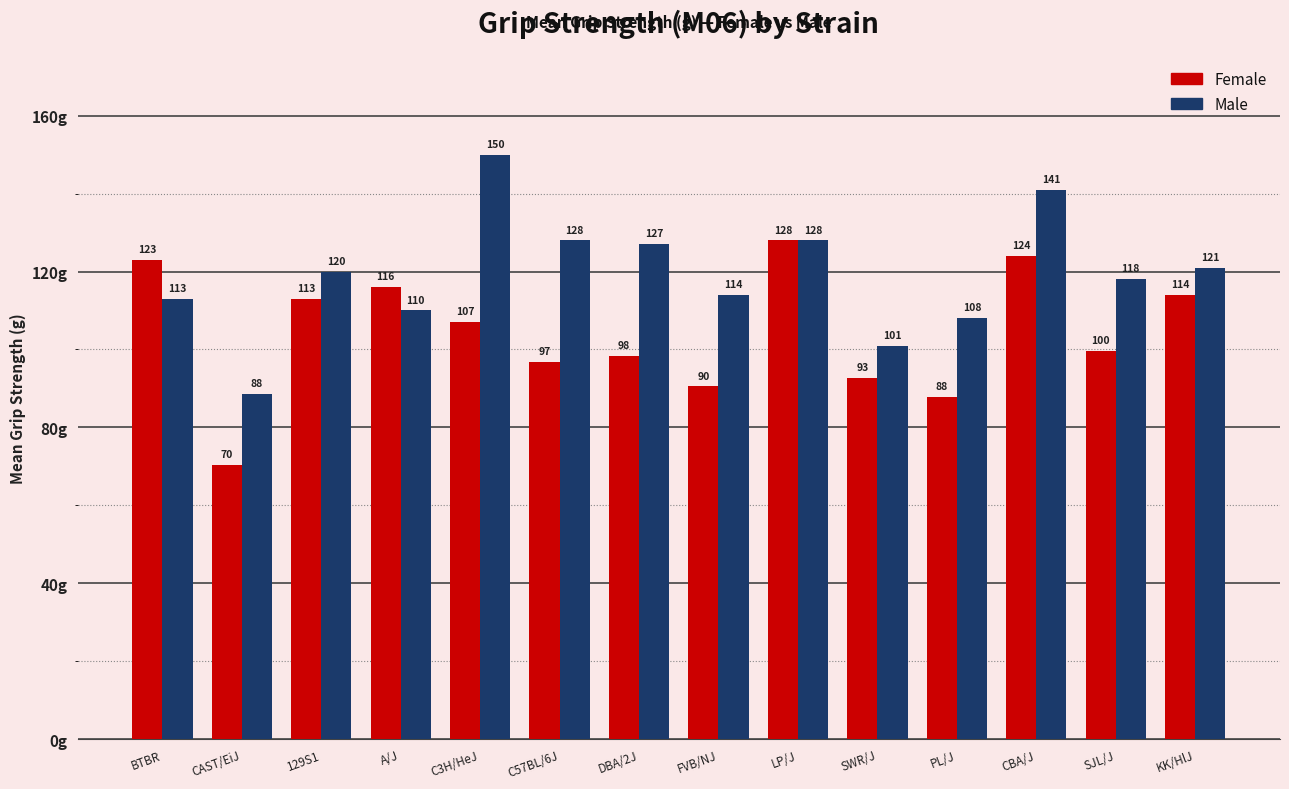

What is the difference between the highest and lowest values at 129S1?

7.0